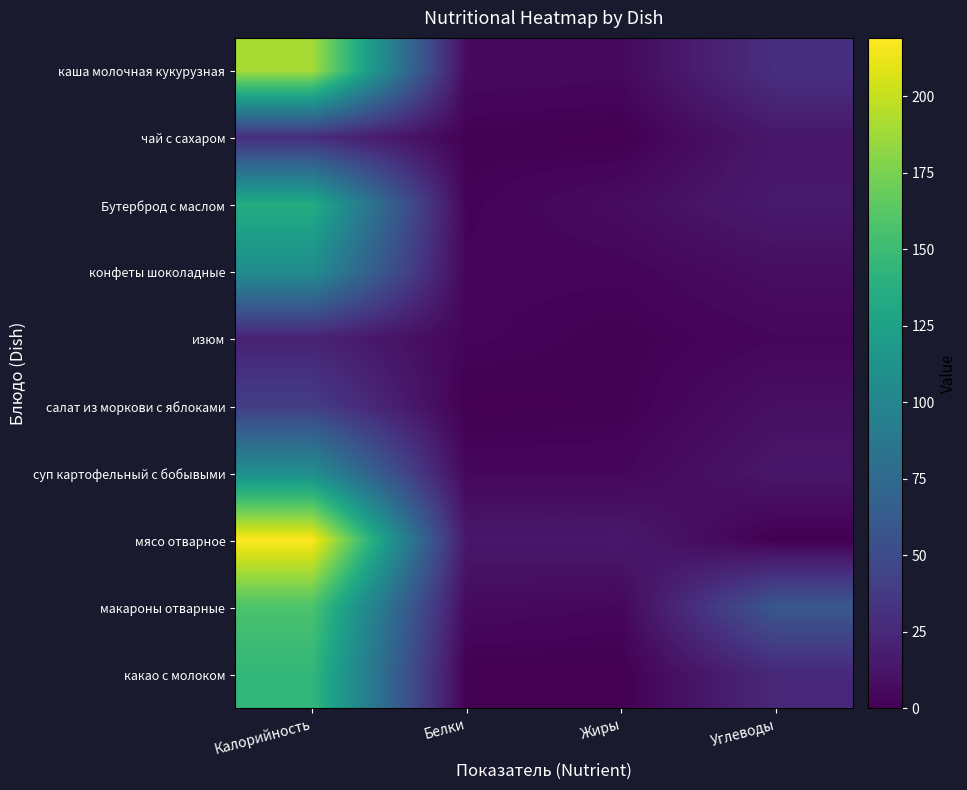

What is the maximum value shown in the chart?

219